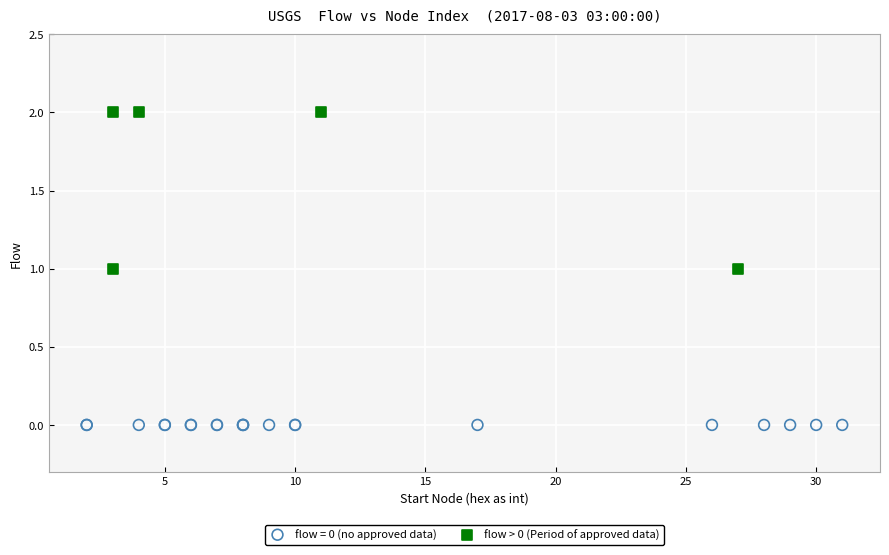

Which series contains the lowest Y value?

flow = 0 (no approved data)